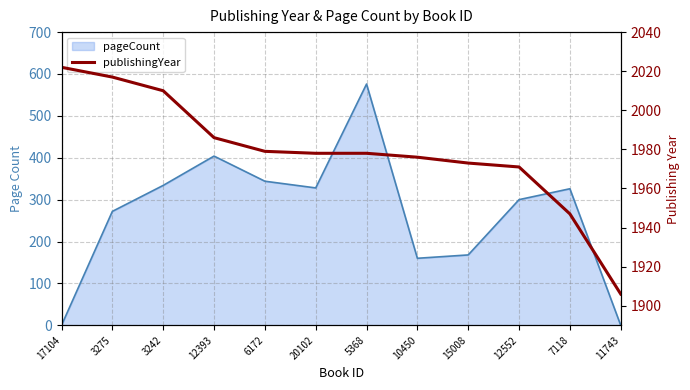

What is the value of the 8th point from the left?

1976